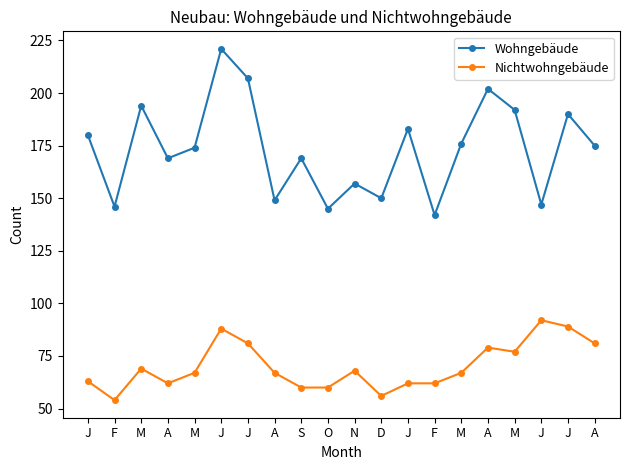

What is the label of the 16th point from the left?

A